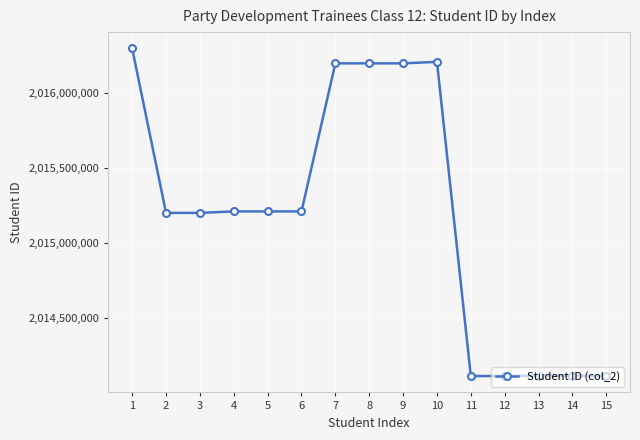

Does the chart have visible grid lines?

Yes